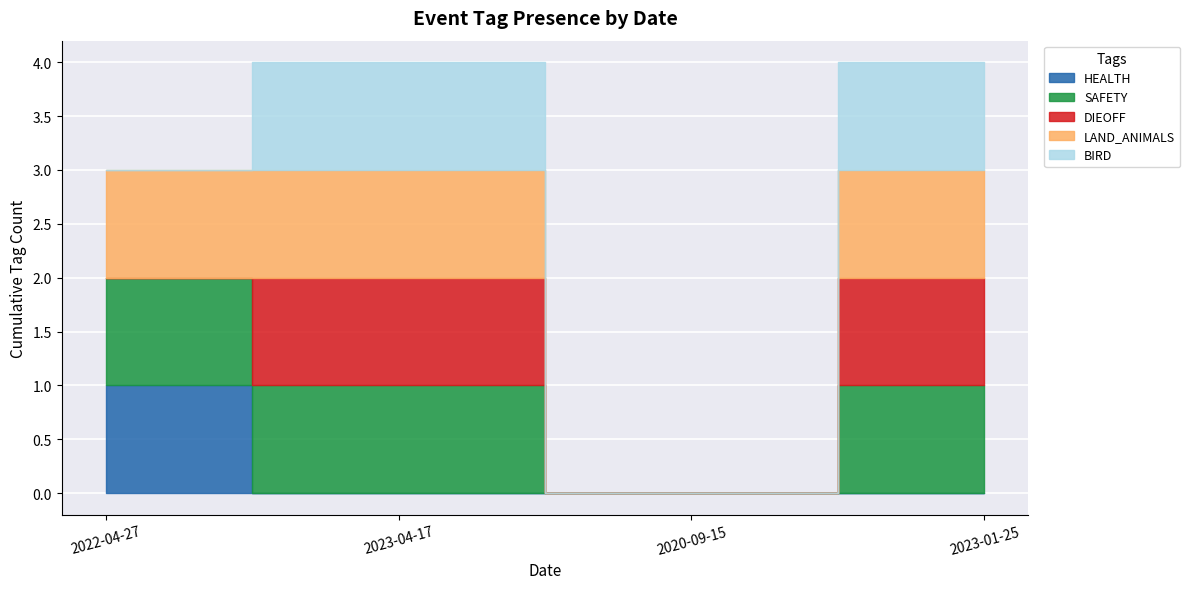

Reading right to left, transcribe all the data shown in this chart.

HEALTH: 0	0	0	1
SAFETY: 1	0	1	1
DIEOFF: 1	0	1	0
LAND_ANIMALS: 1	0	1	1
BIRD: 1	0	1	0